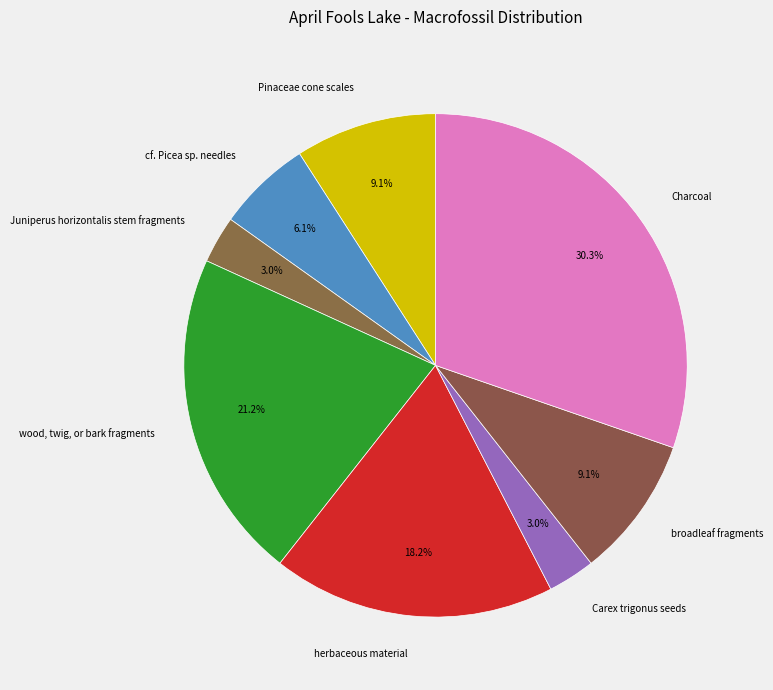

Does any single category account for the majority?

No